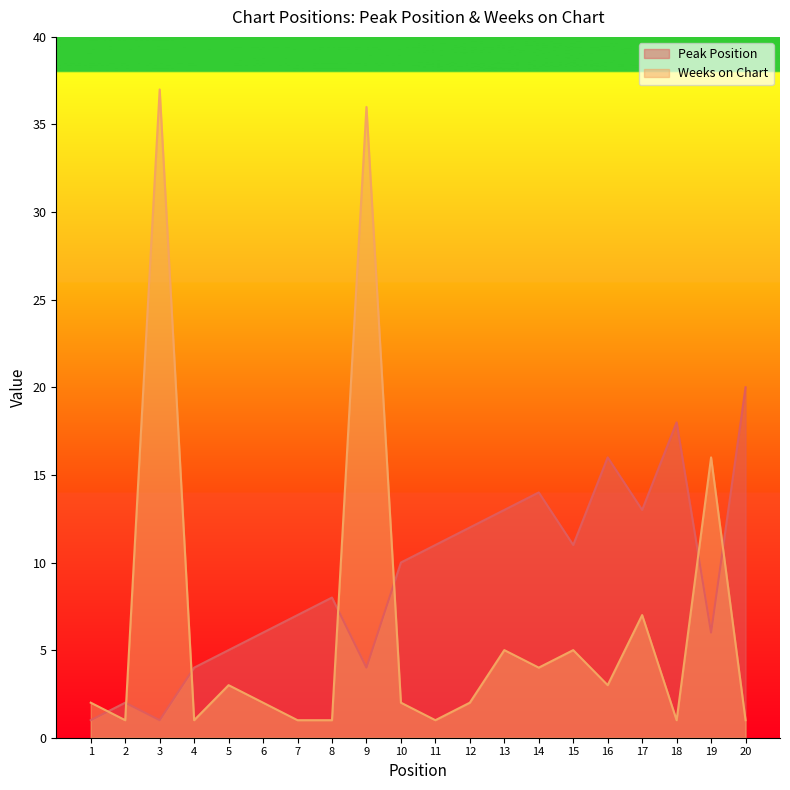

What is the value of the Peak Position point at the 4th from the left?

4